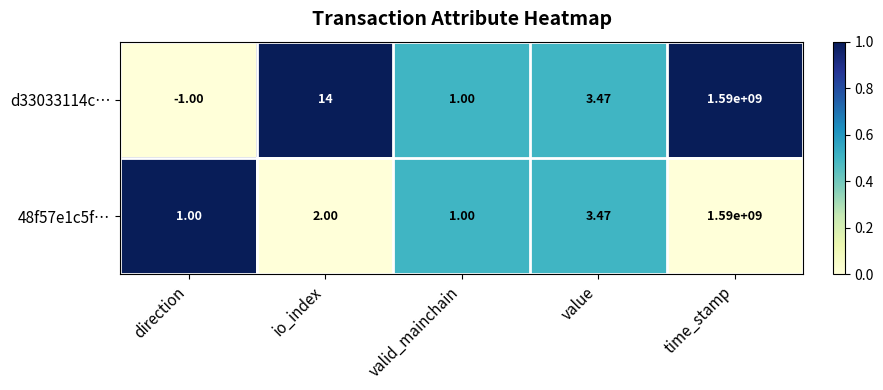

Count the number of data series in this chart.

2